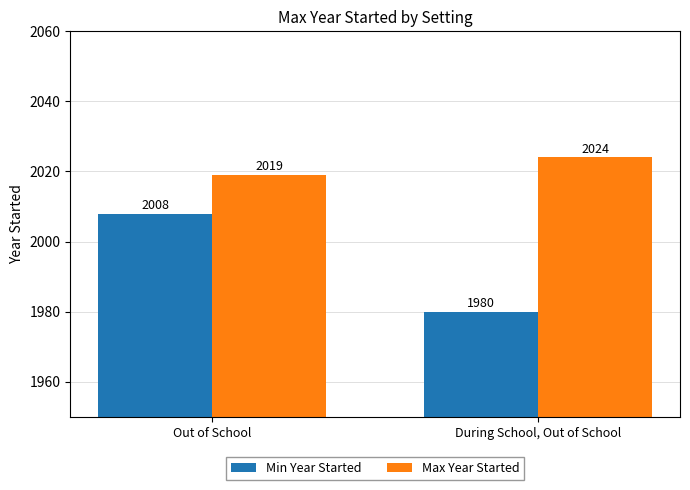

Reading right to left, what are all the values shown in this chart?

Min Year Started: 1980	2008
Max Year Started: 2024	2019